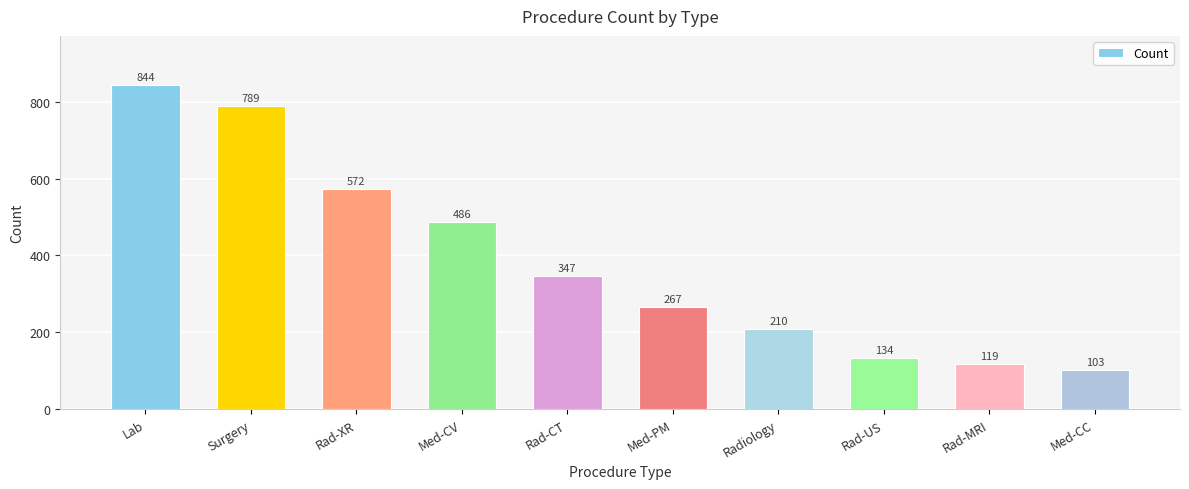

The chart shows a value of 177 at Med-PM. True or false?

False